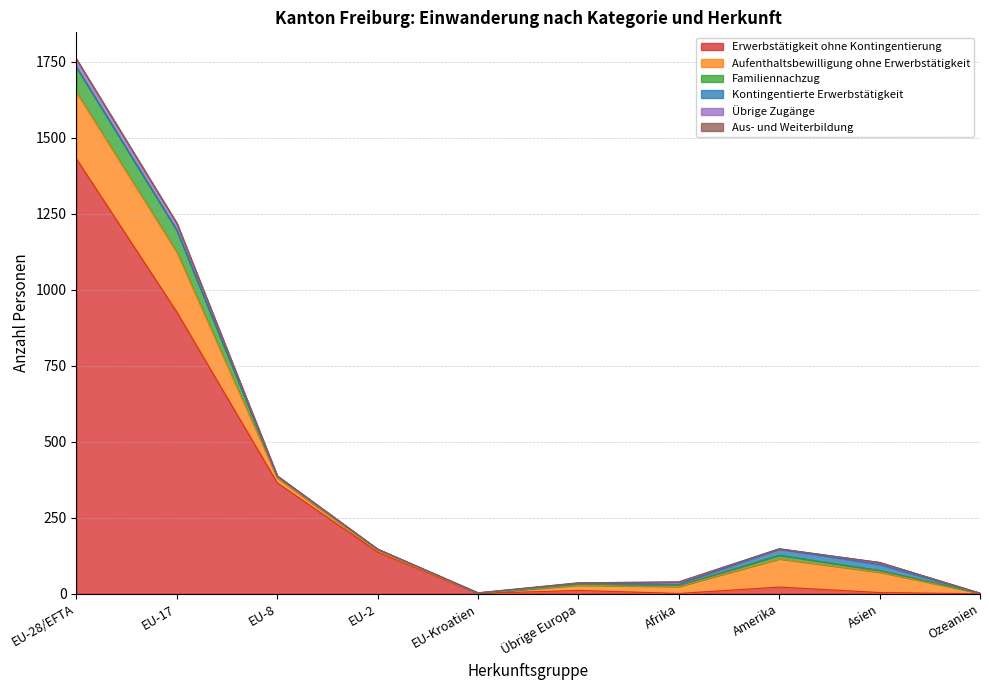

What is the difference between the second highest and minimum values in the Familiennachzug series?

72